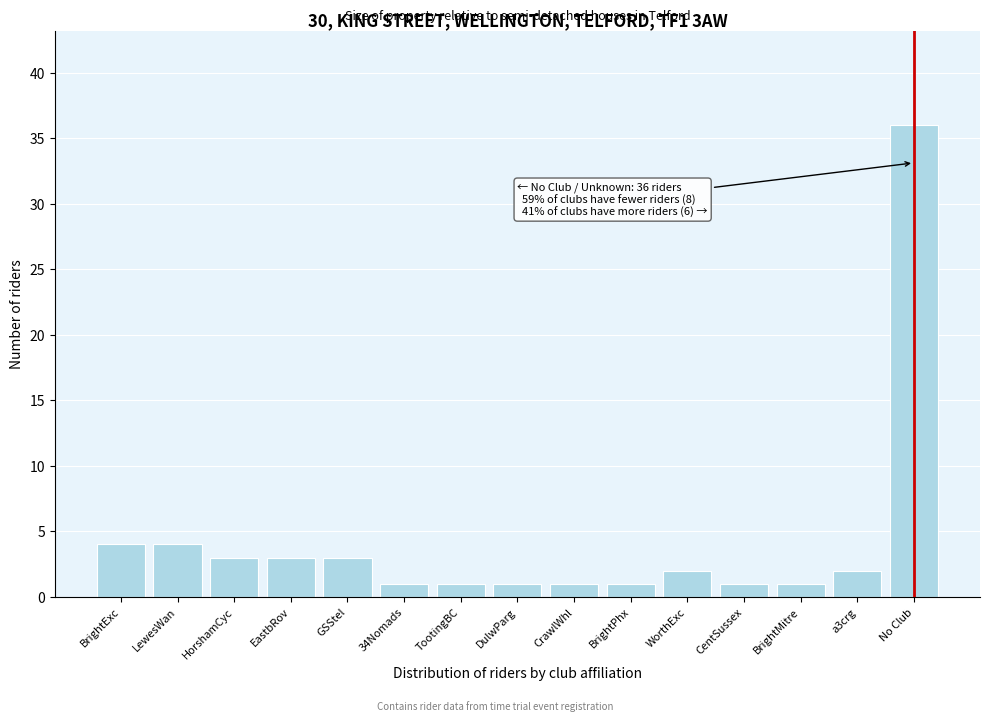

Reading left to right, transcribe all the data shown in this chart.

4	4	3	3	3	1	1	1	1	1	2	1	1	2	36